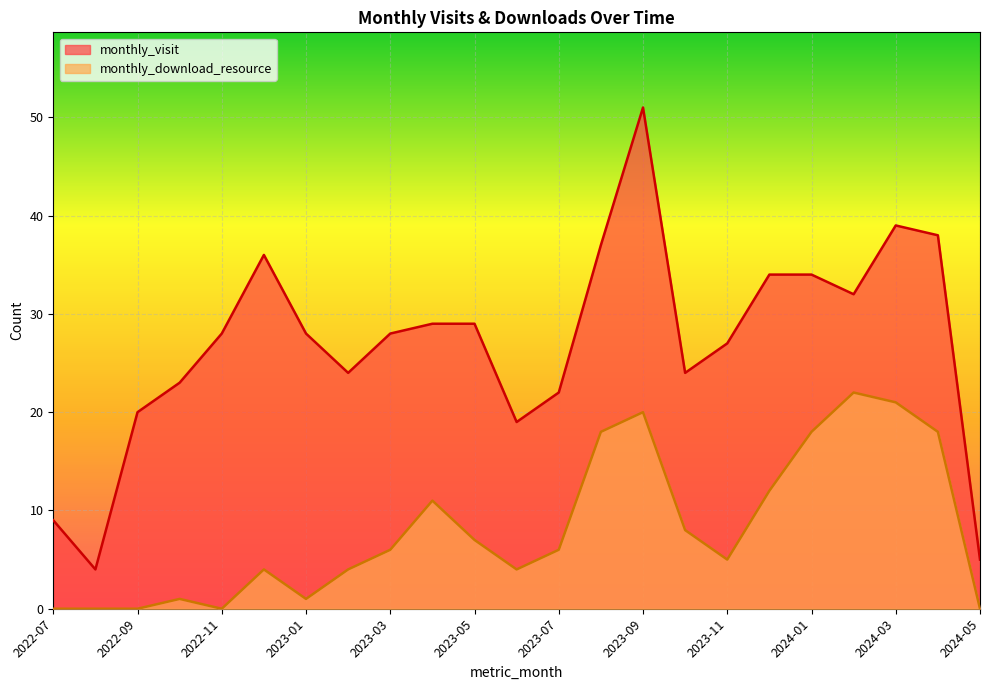

Reading right to left, transcribe all the data shown in this chart.

monthly_visit: 5	38	39	32	34	34	27	24	51	37	22	19	29	29	28	24	28	36	28	23	20	4	9
monthly_download_resource: 0	18	21	22	18	12	5	8	20	18	6	4	7	11	6	4	1	4	0	1	0	0	0